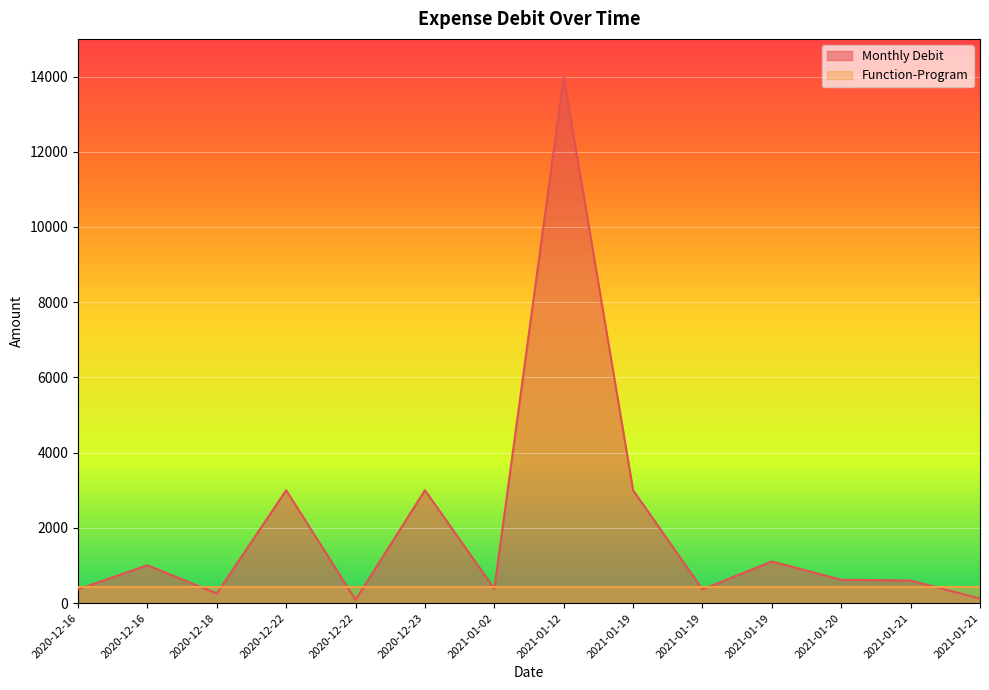

Which has a higher value, 2021-01-02 or 2021-01-12?

2021-01-12